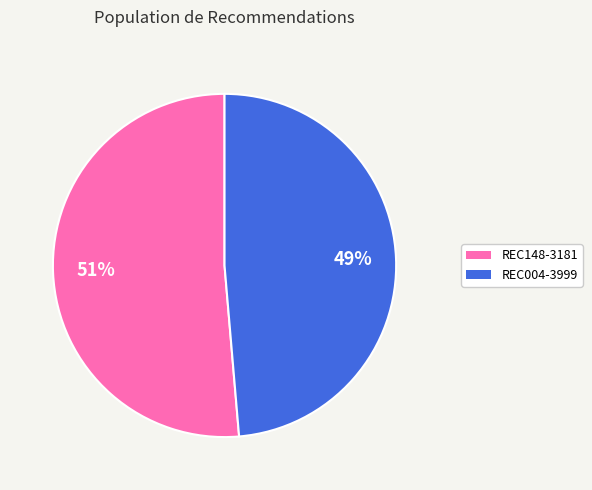

What is the largest slice in the pie chart?

REC148-3181